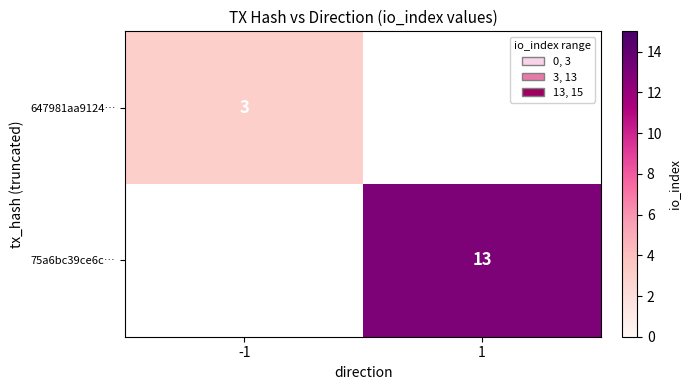

The 75a6bc39ce6c… series shows 17 at 1. True or false?

False